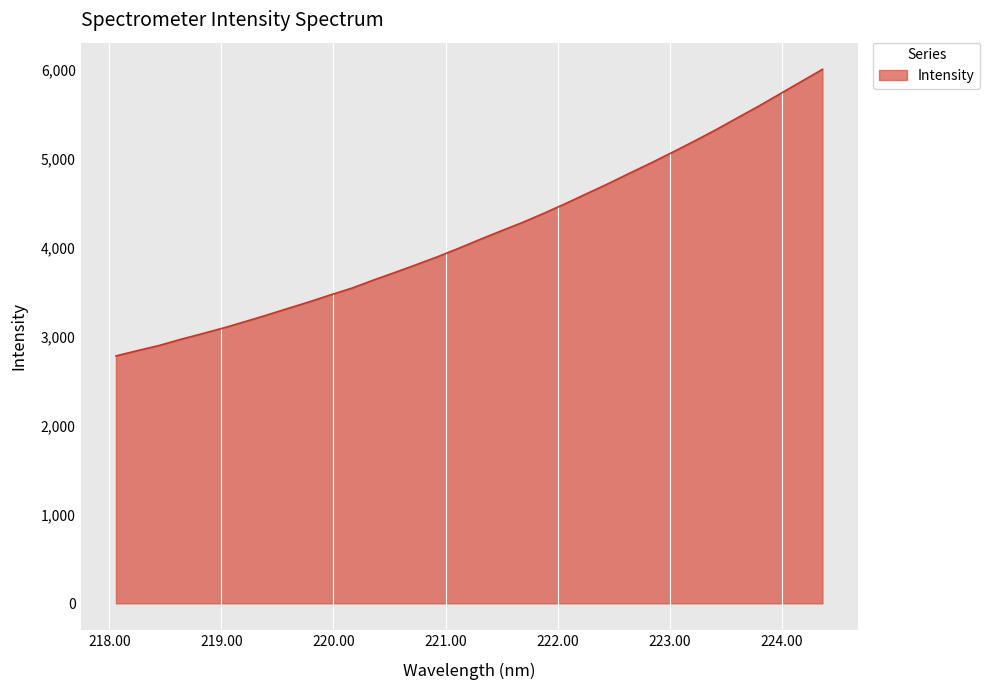

What is the minimum value shown in the chart?

2783.9